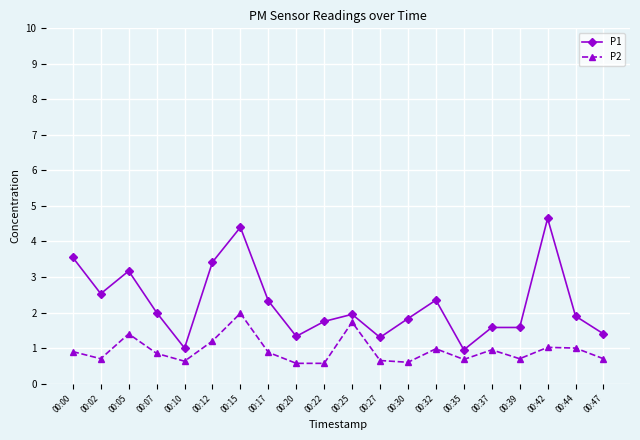

Which series has the largest range (max minus min)?

P1